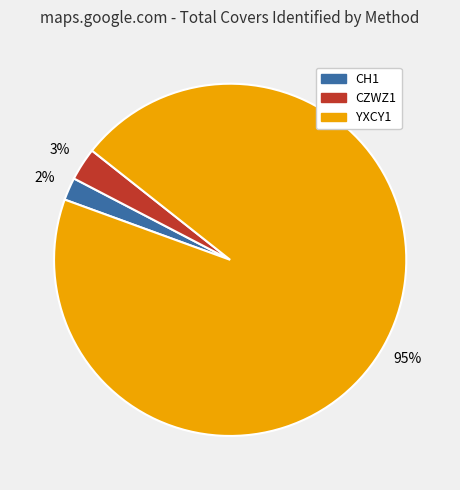

To the nearest percent, what is the difference between the largest and smallest slice percentages?

93%